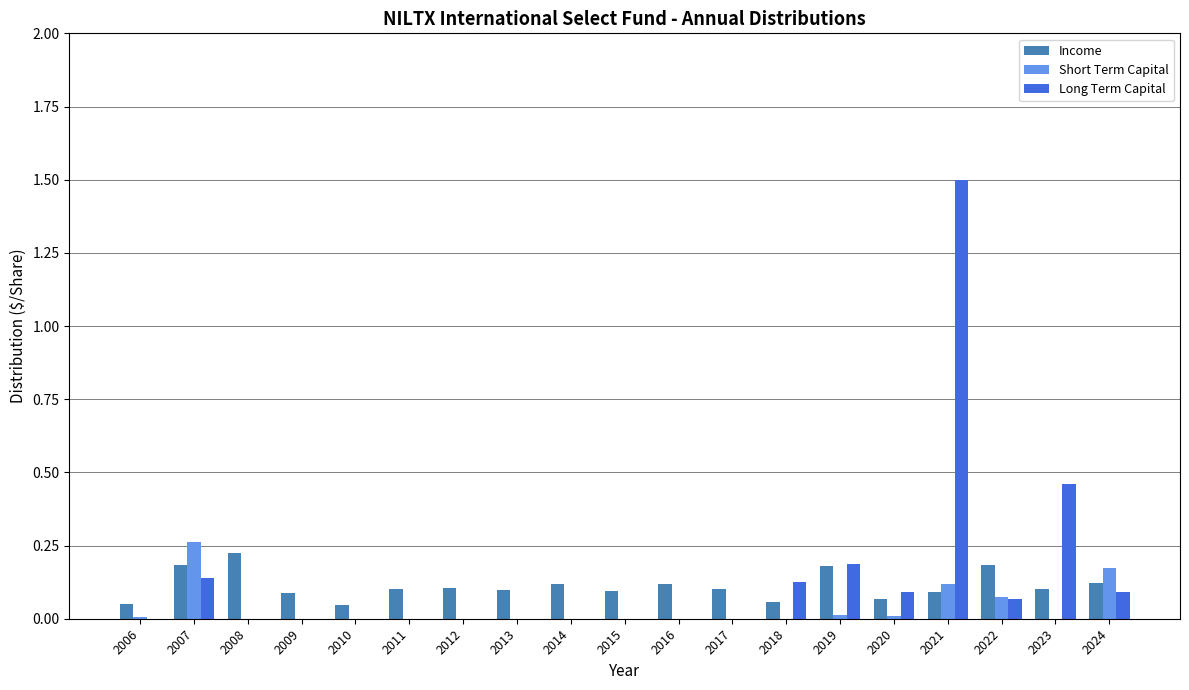

Which series changed the most between 2007 and 2013?

Short Term Capital